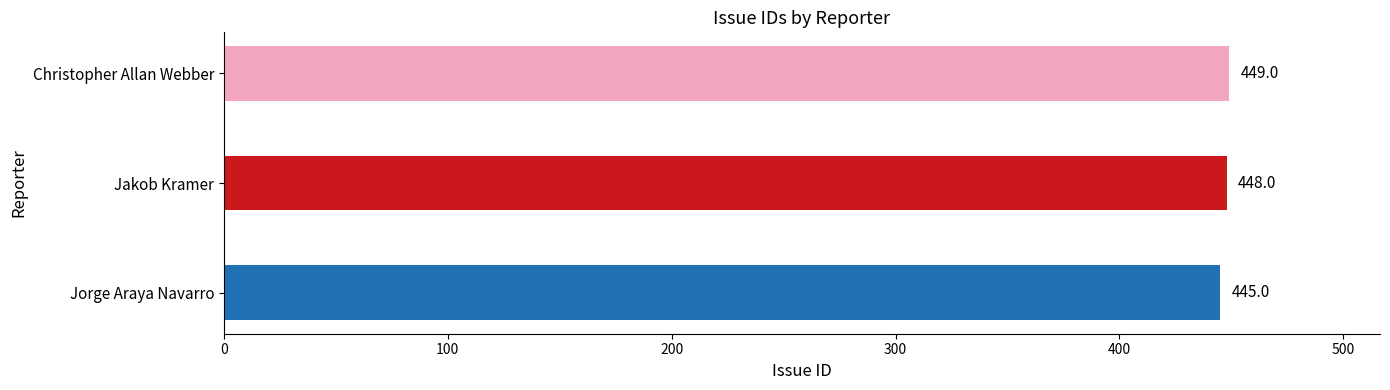

How many bars are there in total?

3